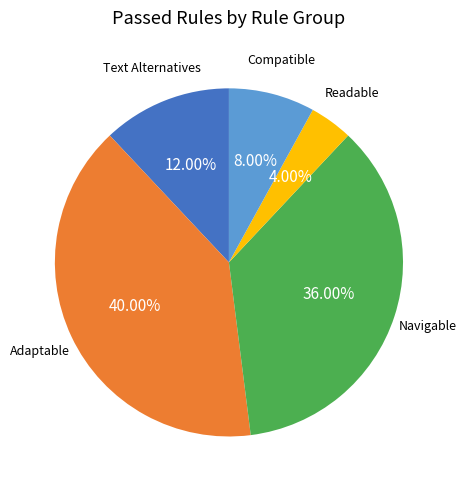

Is there any slice that represents more than half of the pie?

No